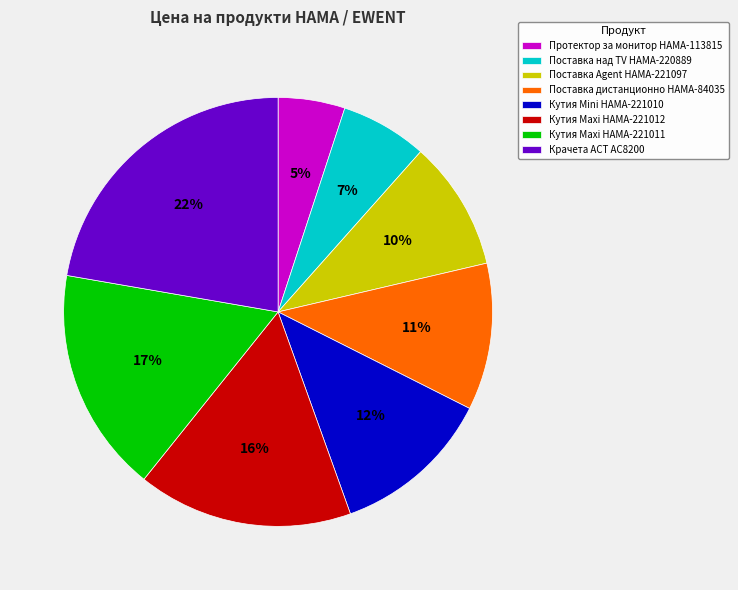

To the nearest percent, what portion does Поставка Agent HAMA-221097 represent?

10%